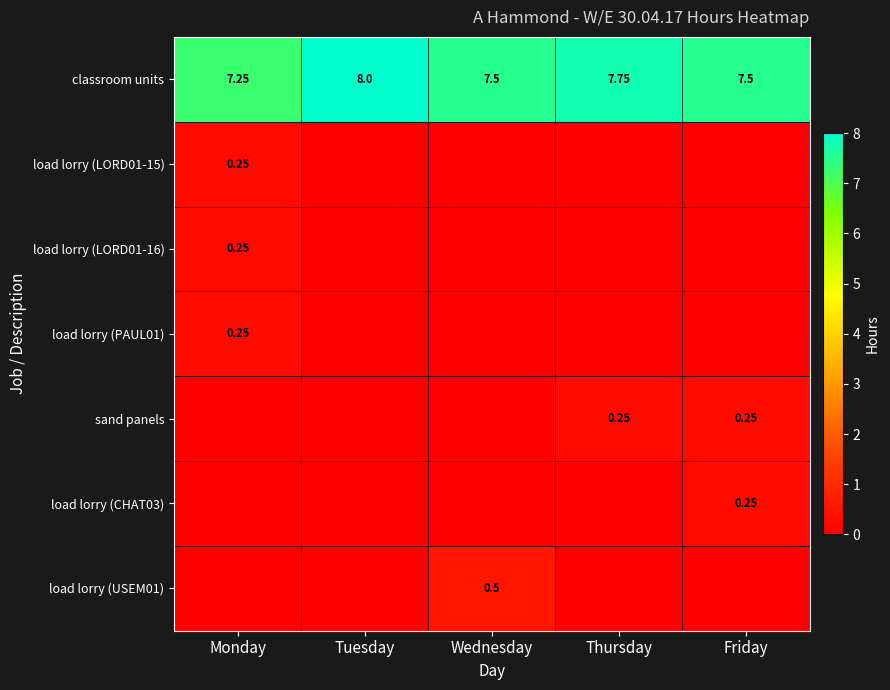

What is the total value across all series at Wednesday?

8.0